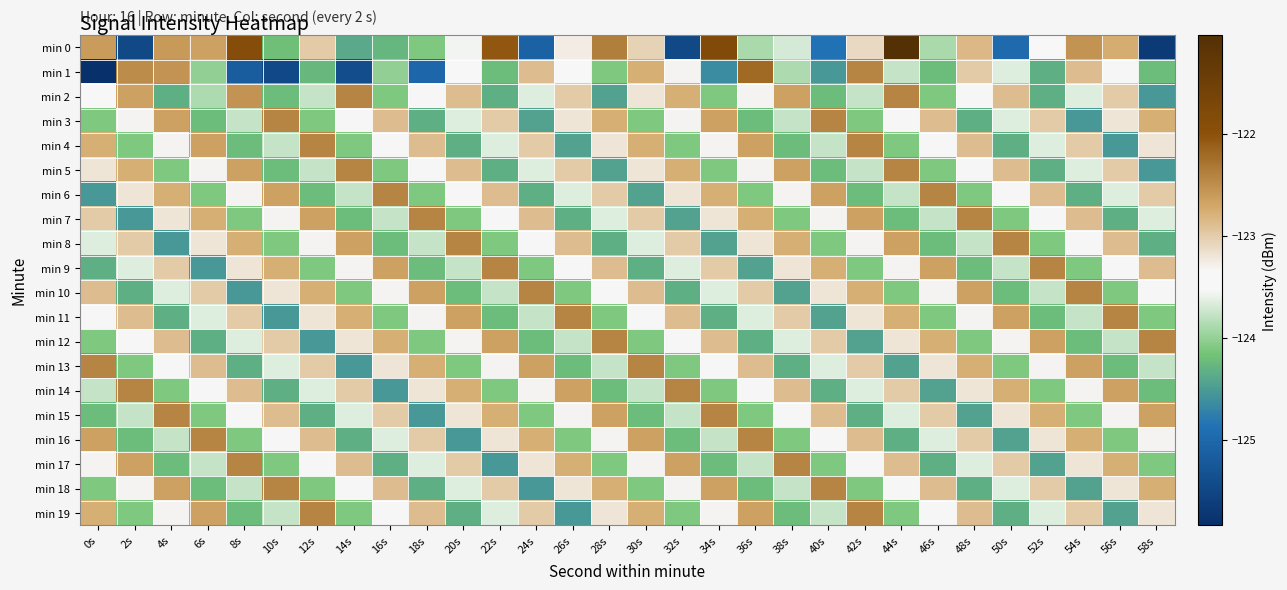

Which series changed the most between 26s and 34s?

min 11